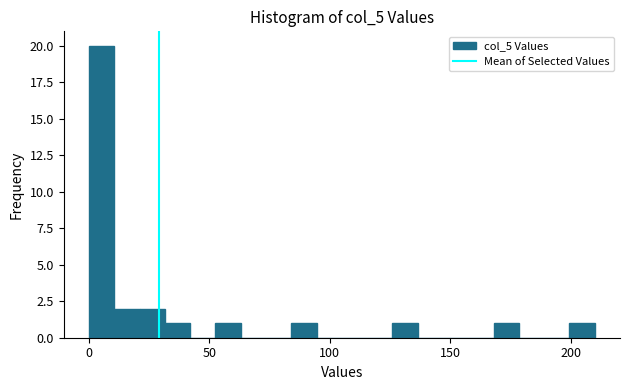

Read against the x-axis, roughly where is the centre of the tallest bar?

5